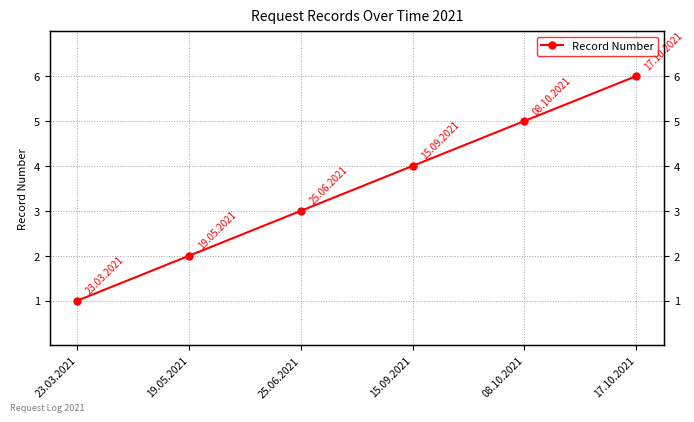

List the labels in order of value, smallest first.

23.03.2021, 19.05.2021, 25.06.2021, 15.09.2021, 08.10.2021, 17.10.2021